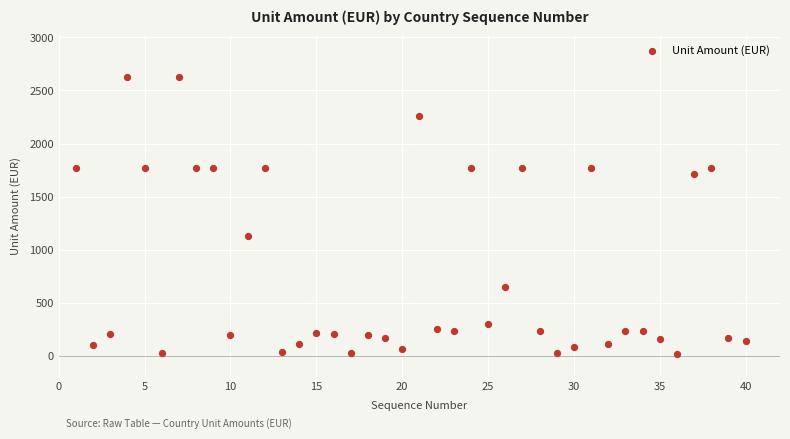

What Y value in the scatter plot is closest to 1321?

1128